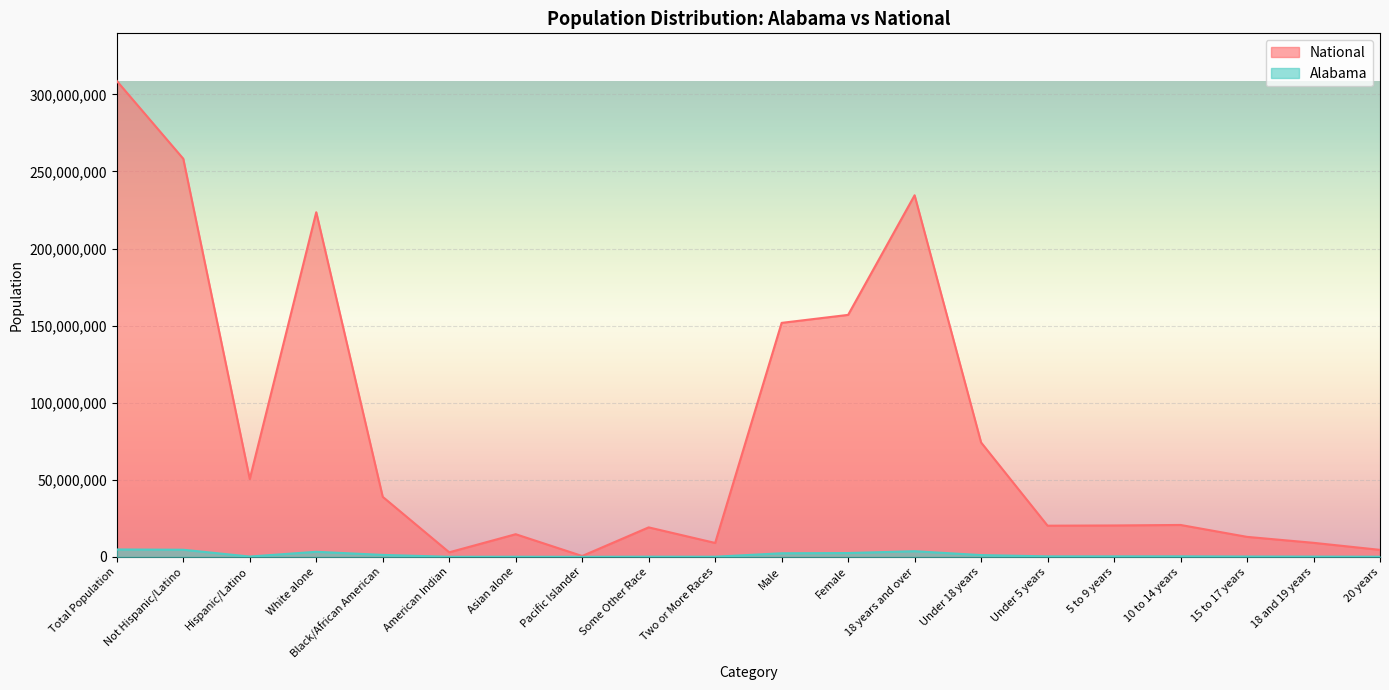

What is the difference between the second highest and minimum values in the National series?

257727931